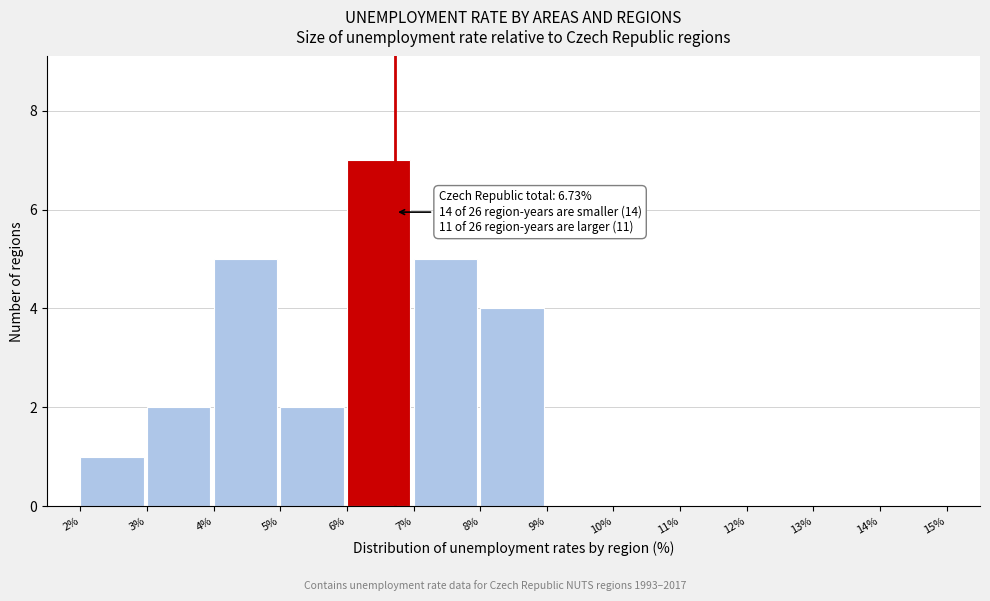

Over which range of the x-axis is the bar tallest?

6% to 7%